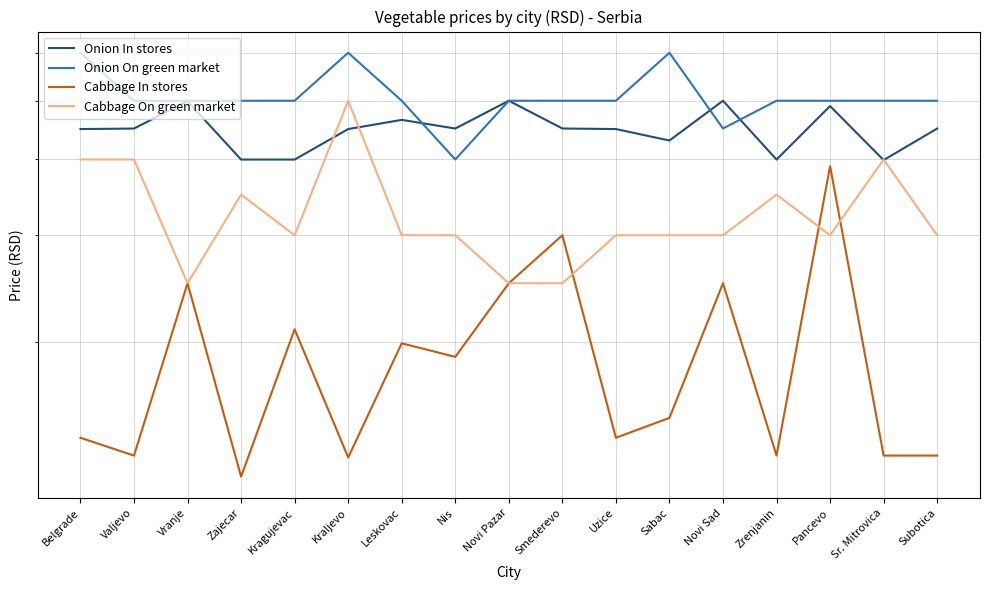

True or false: Onion On green market and Cabbage On green market intersect in this chart.

False